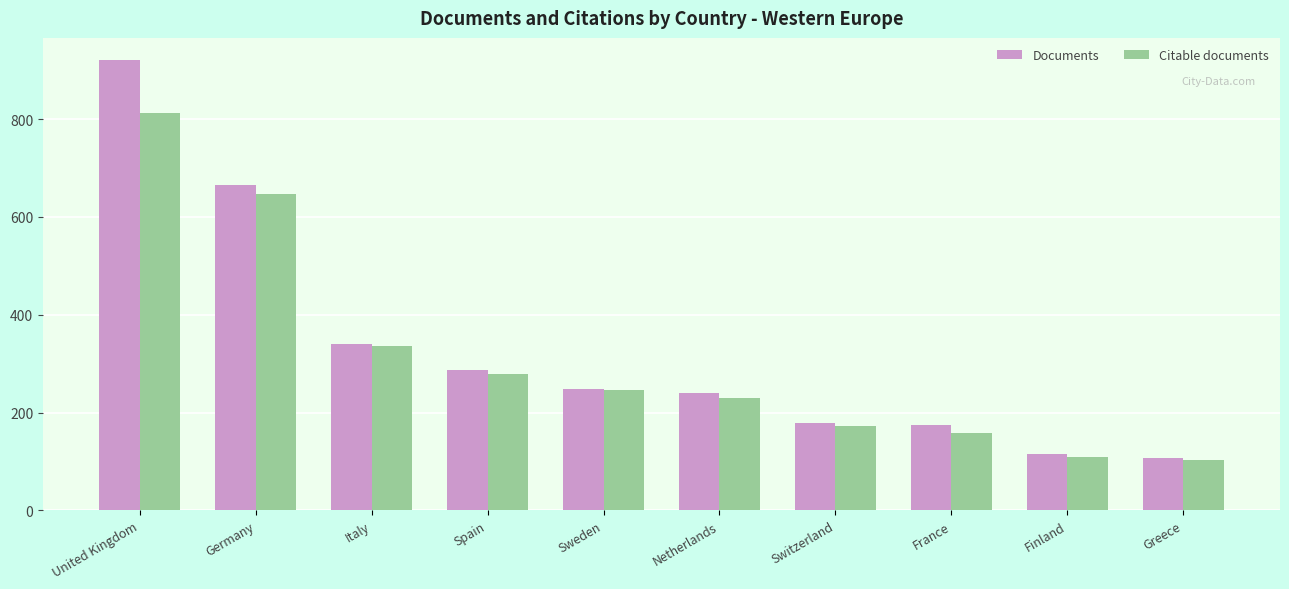

True or false: Citable documents has a value of 647 at Germany.

True